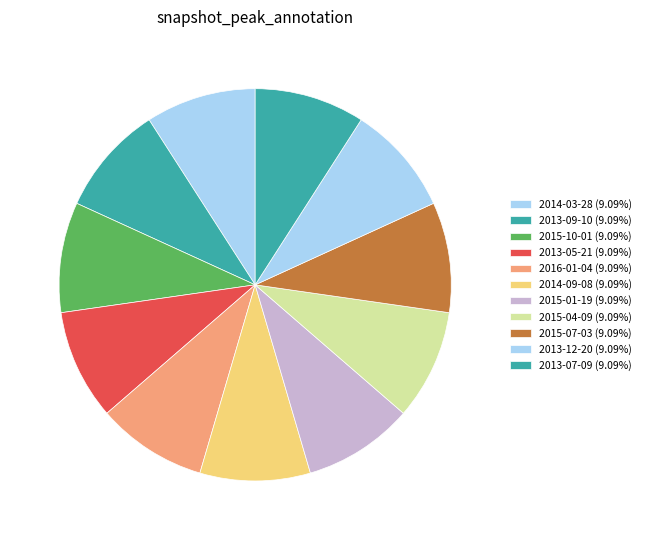

Count the number of slices in the pie.

11